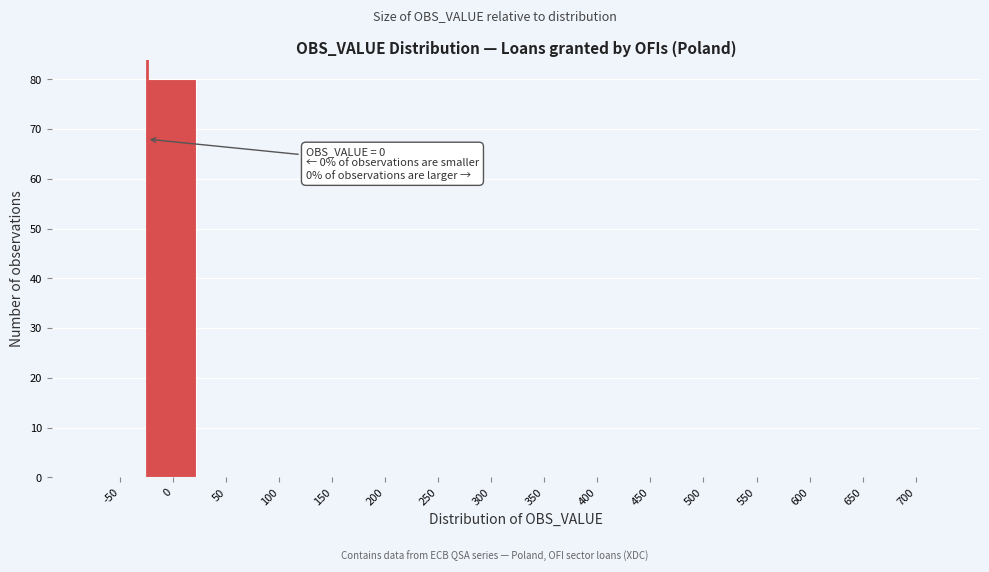

Reading left to right, what are all the values shown in this chart?

-50=0	0=80	50=0	100=0	150=0	200=0	250=0	300=0	350=0	400=0	450=0	500=0	550=0	600=0	650=0	700=0